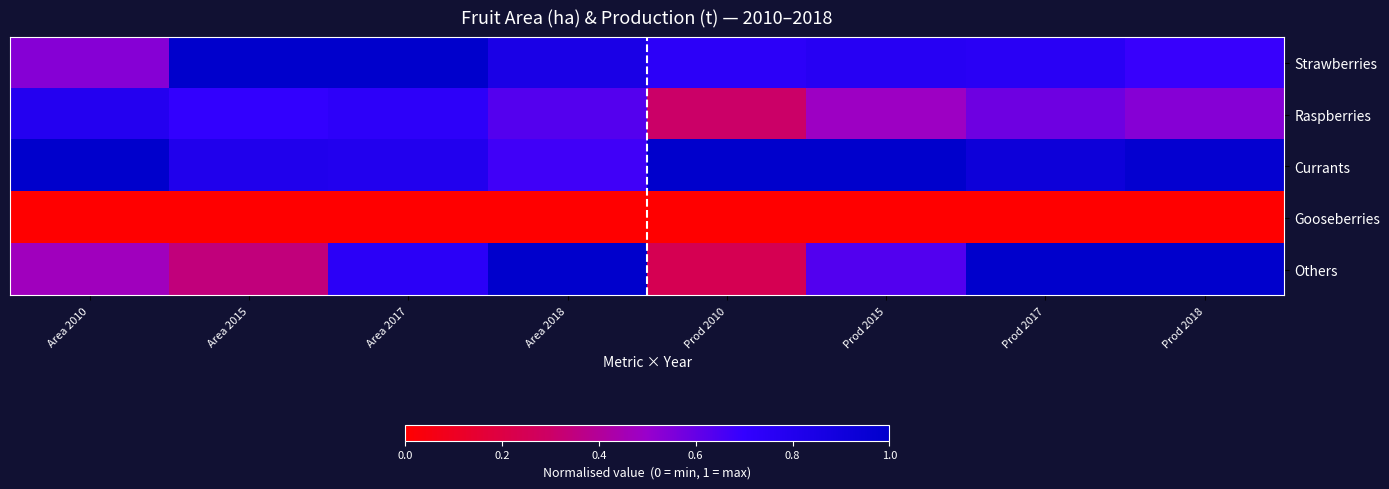

Between Area 2017 and Prod 2015, which series saw the biggest shift?

Raspberries